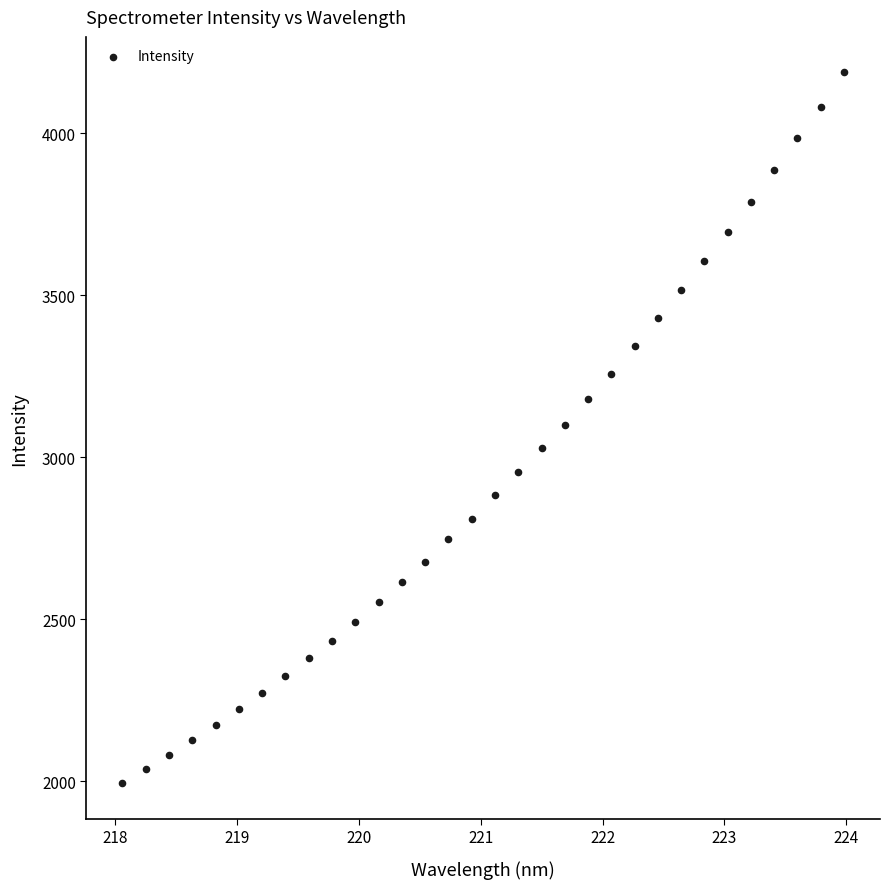

What is the range of Y values (max minus min)?

2195.6